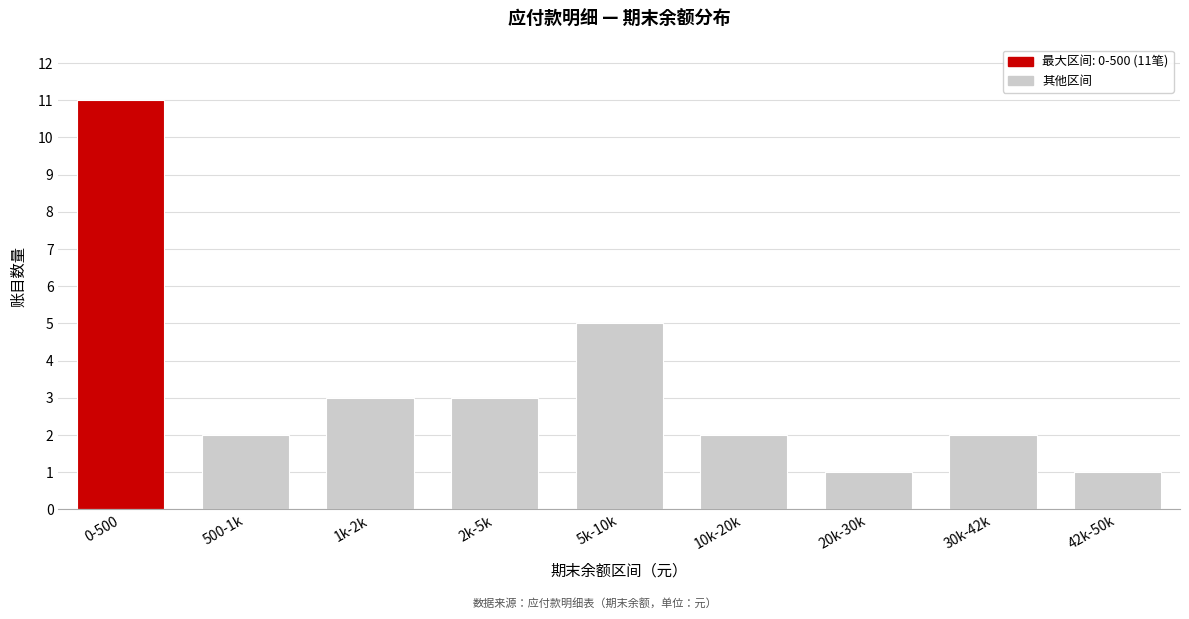

Reading left to right, extract all data points from this chart.

0-500=11	500-1k=2	1k-2k=3	2k-5k=3	5k-10k=5	10k-20k=2	20k-30k=1	30k-42k=2	42k-50k=1